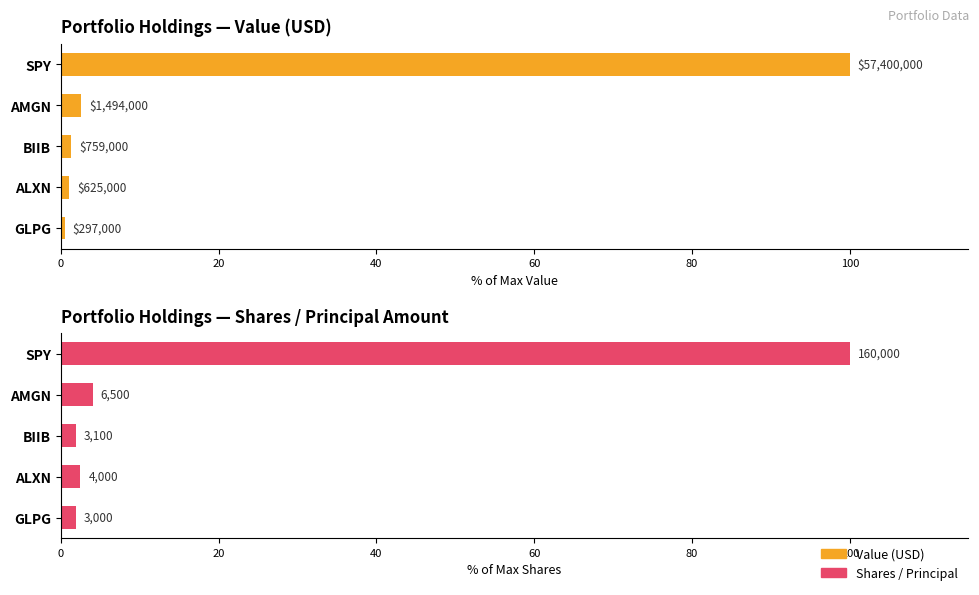

What is the value of the Value (USD) bar at the 3rd from the left?

1.3